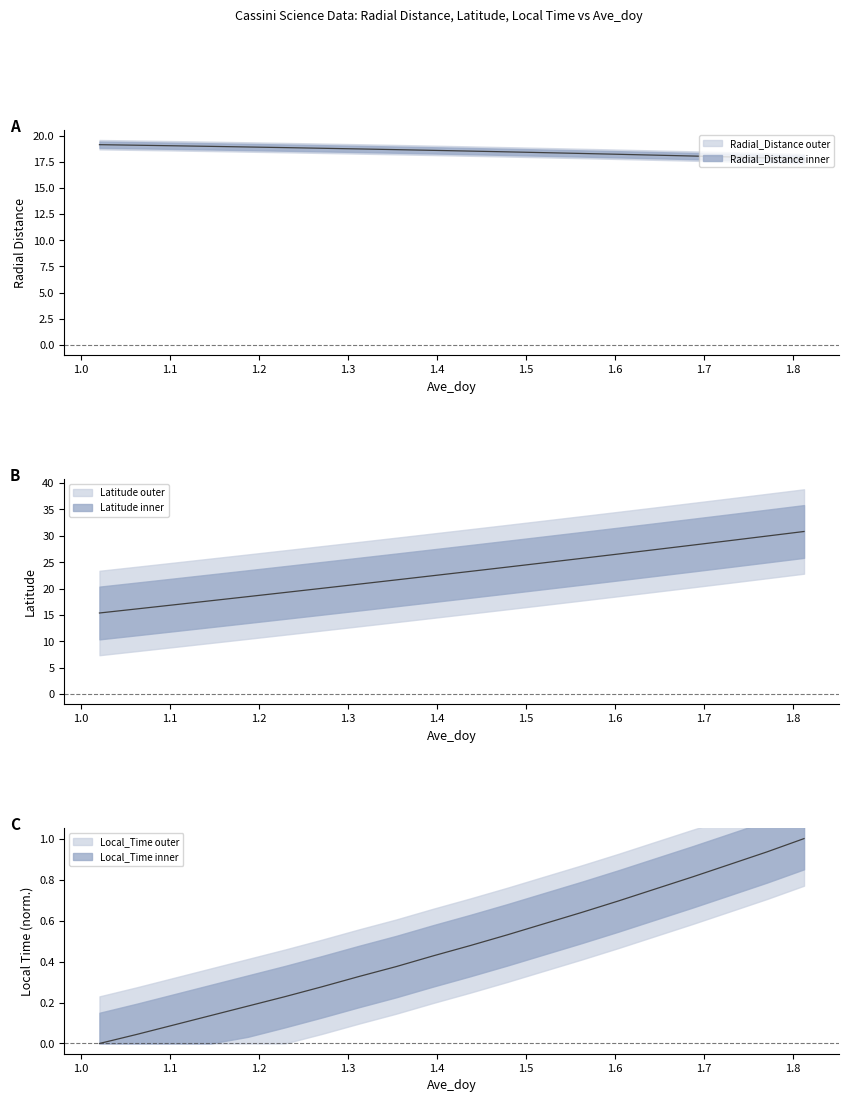

Which category has the highest value across all series?

1.8125